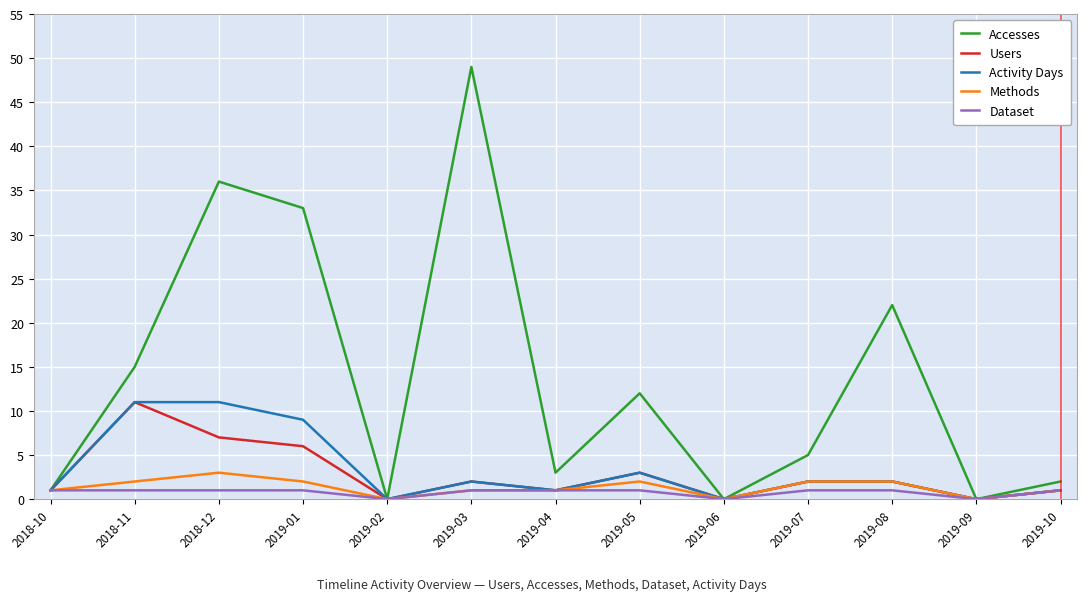

The Activity Days series shows 1 at 2019-04. True or false?

True